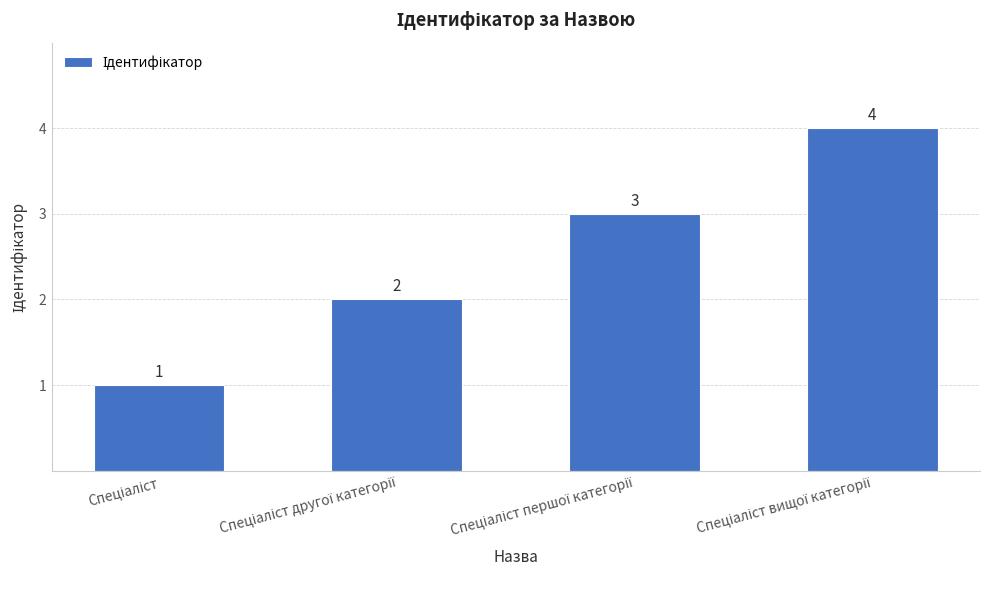

What is the difference between the maximum and minimum values?

3